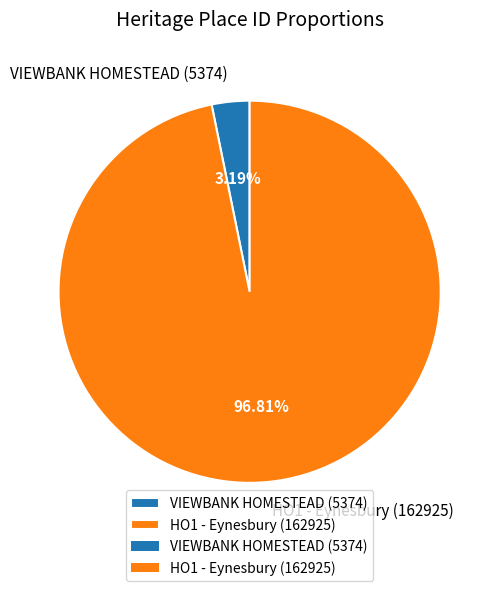

Which slice is the largest?

HO1 - Eynesbury